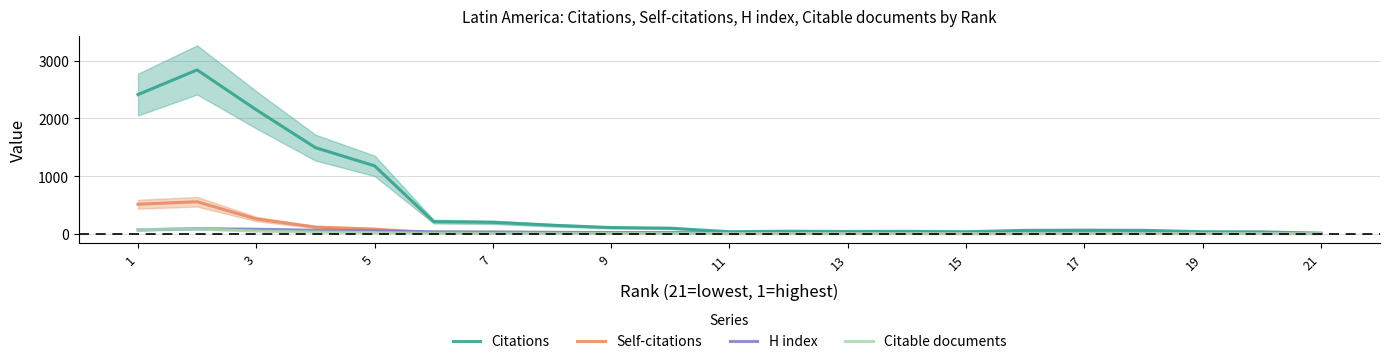

At 19, list the series in order from smallest to largest.

Self-citations, Citable documents, H index, Citations